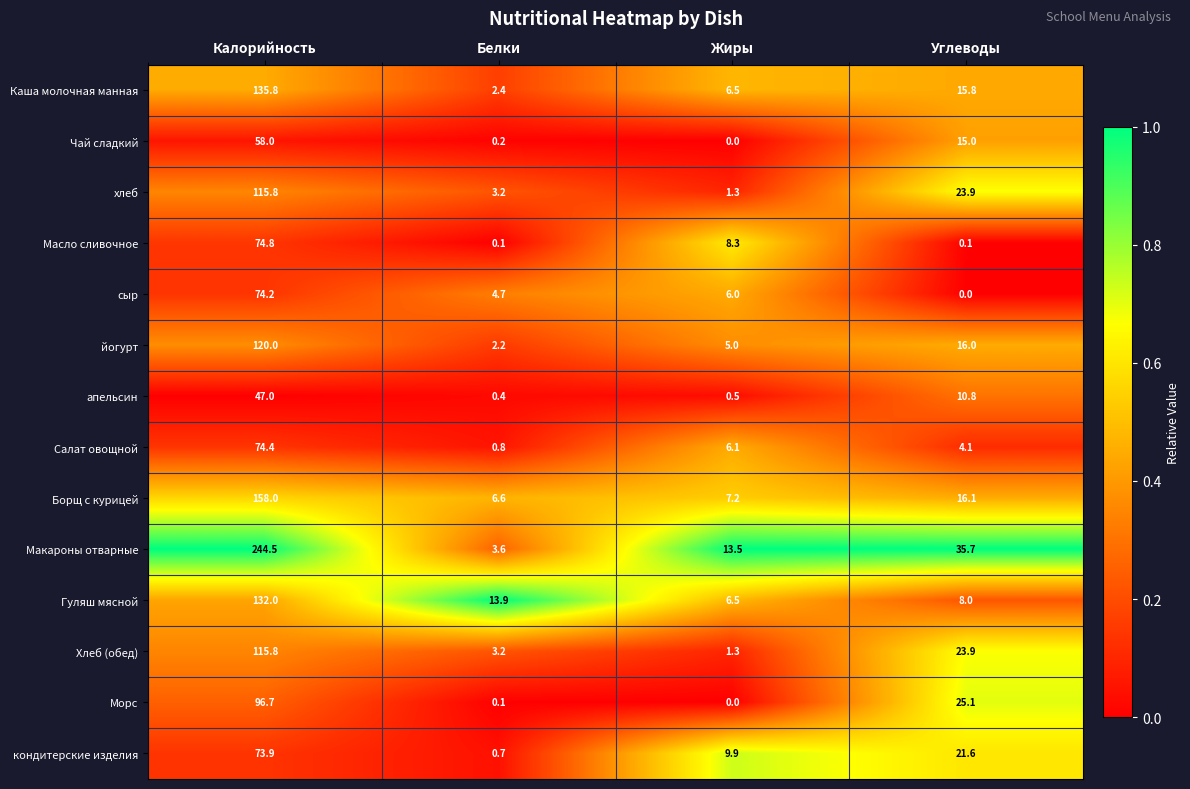

At which category is the sum across all series the highest?

Калорийность